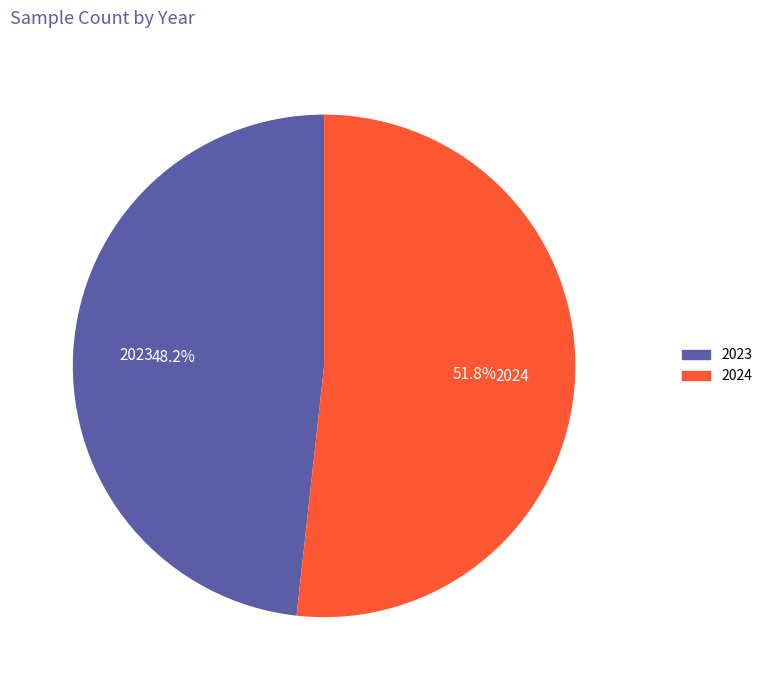

Combined, what portion of the pie is 2024 and 2023?

100.0%